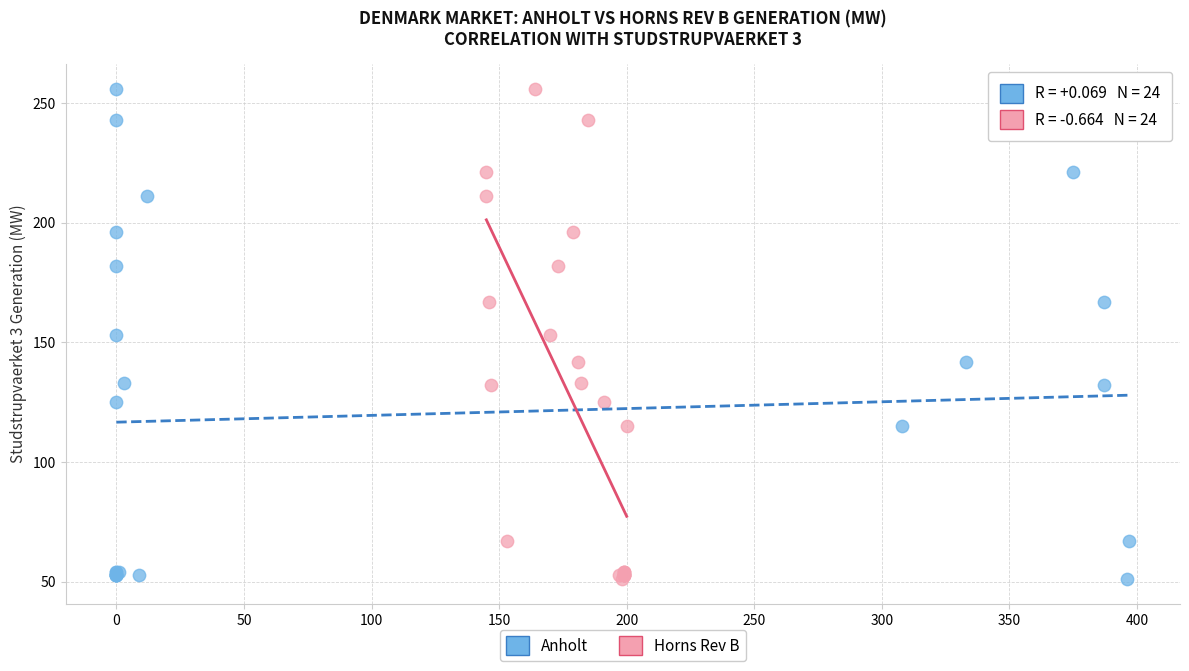

What are all the series names shown in the legend?

Anholt, Horns Rev B